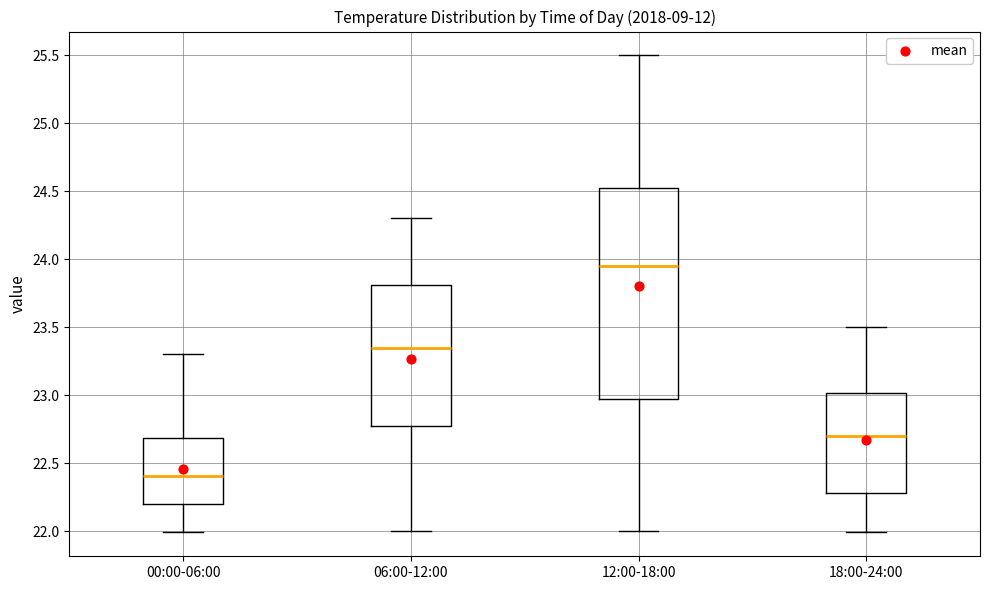

Which box's median line is the highest?

12:00-18:00